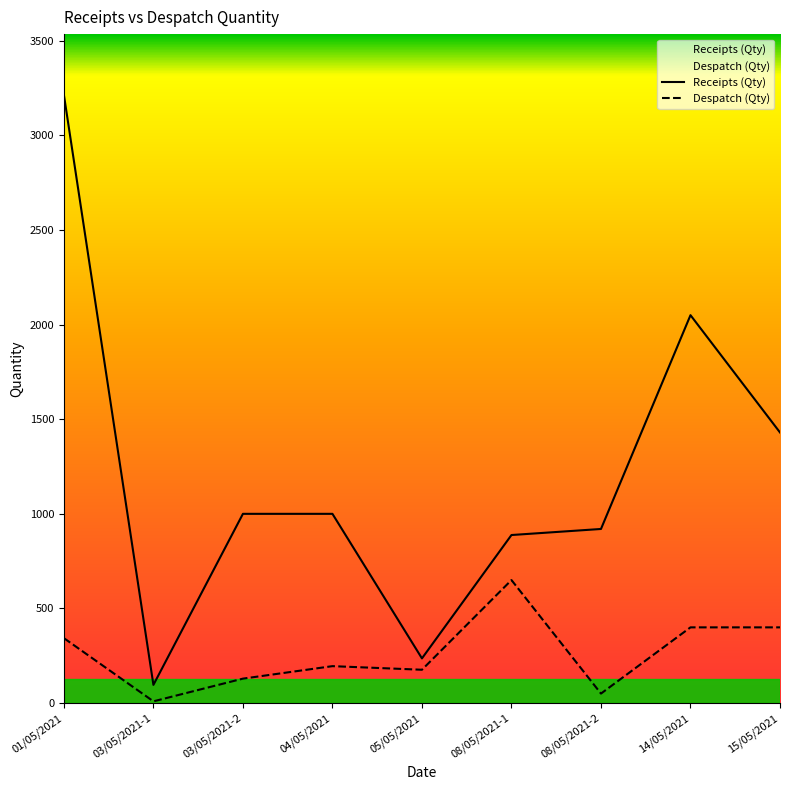

Which series has the largest range (max minus min)?

Receipts (Qty)